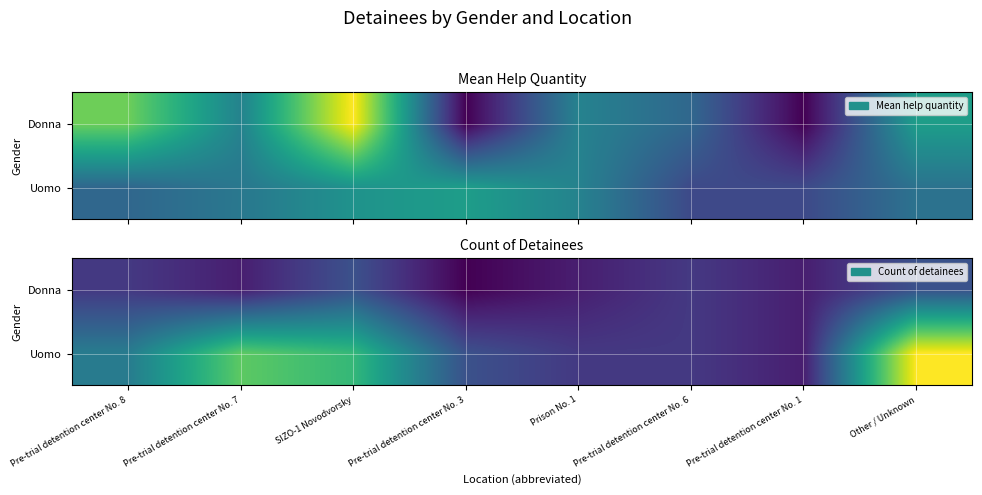

List the labels in order of Uomo value, smallest first.

Pre-trial detention center No. 1, Prison No. 1, Pre-trial detention center No. 6, Pre-trial detention center No. 3, Pre-trial detention center No. 8, SIZO-1 Novodvorsky, Pre-trial detention center No. 7, Other / Unknown